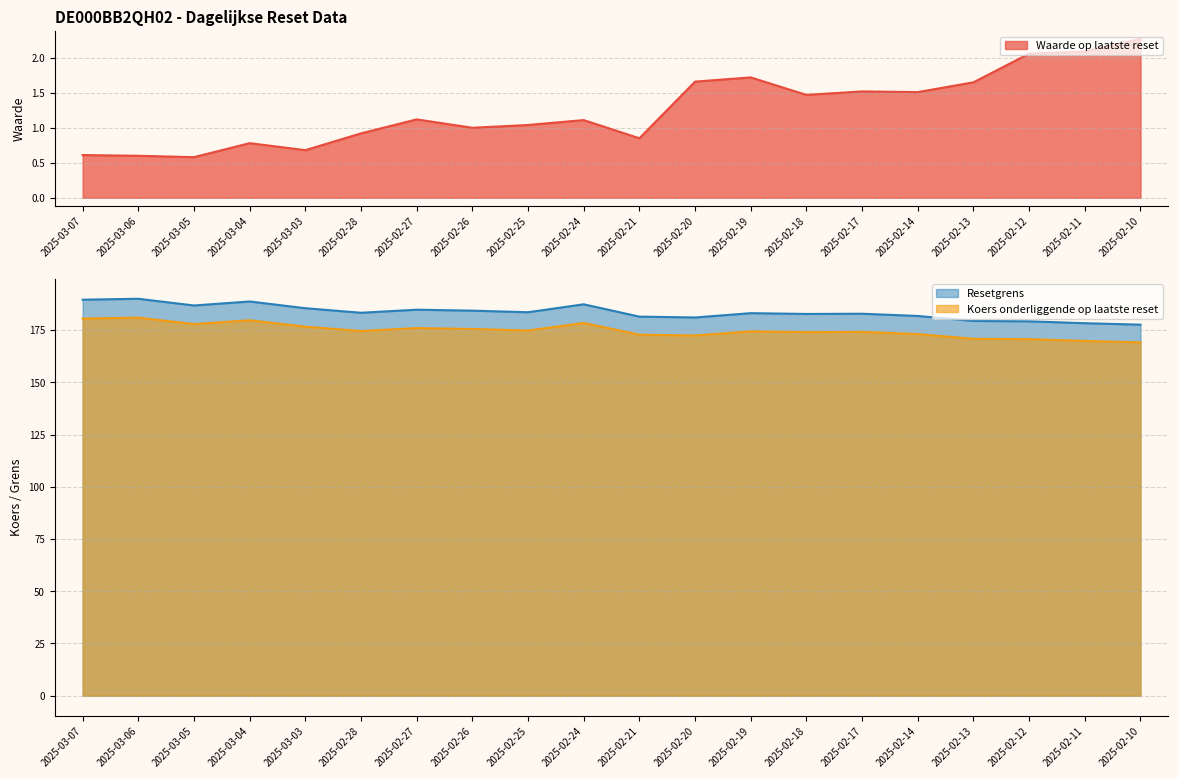

What are all the series names shown in the legend?

Waarde op laatste reset, Resetgrens, Koers onderliggende op laatste reset